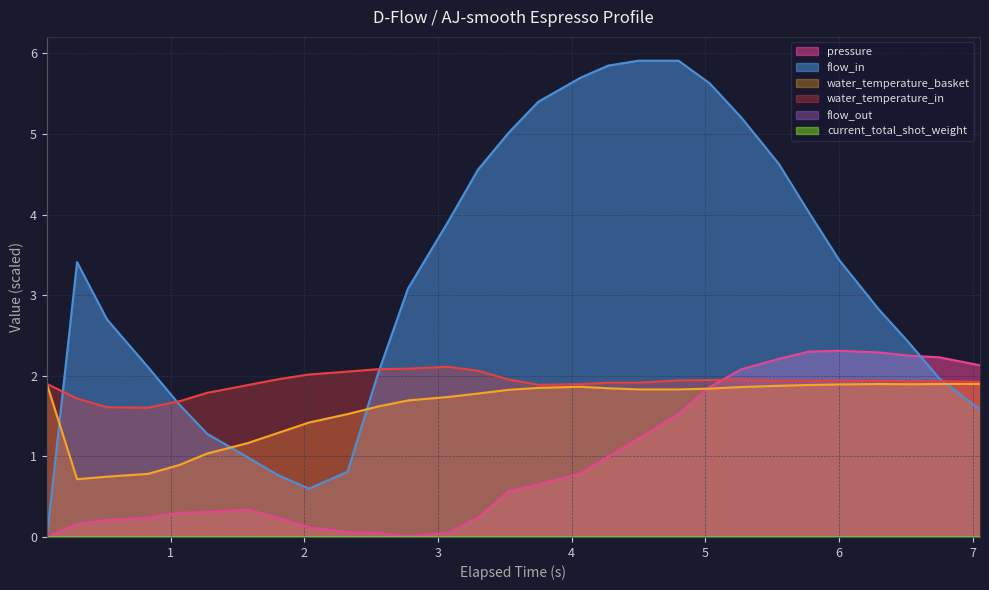

Count the number of categories in the chart.

29